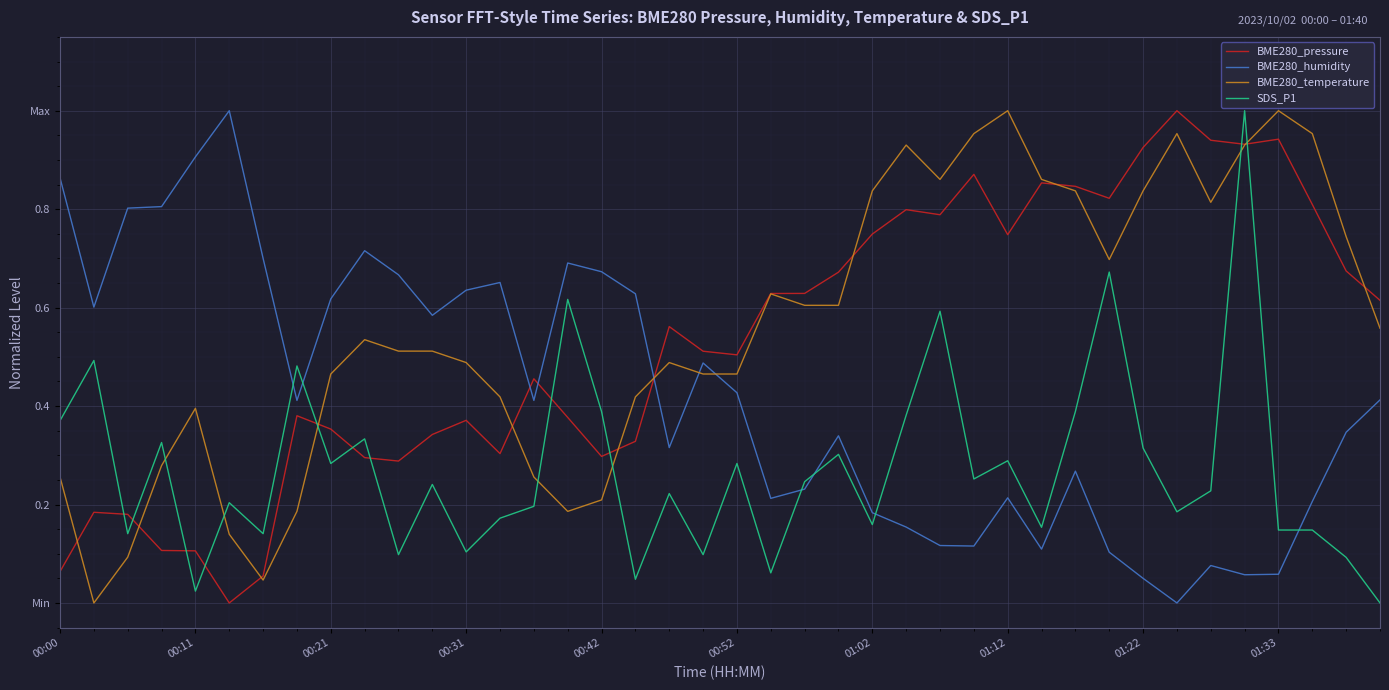

At how many categories does at least one series exceed 0?

40